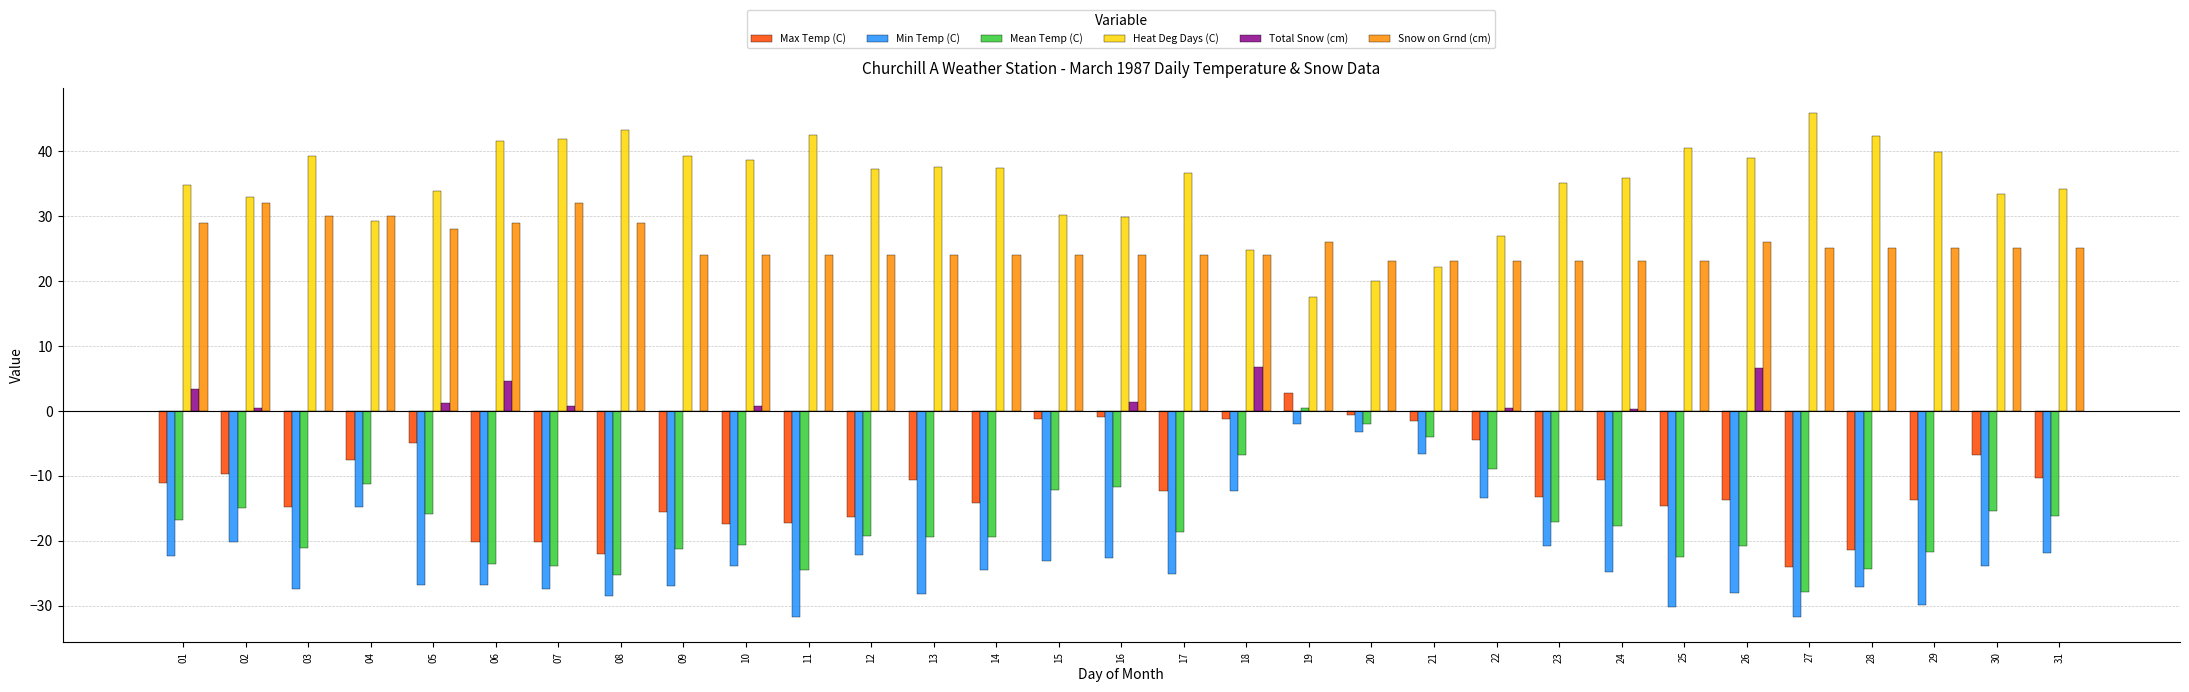

Which series has the largest total across all categories?

Heat Deg Days (C)